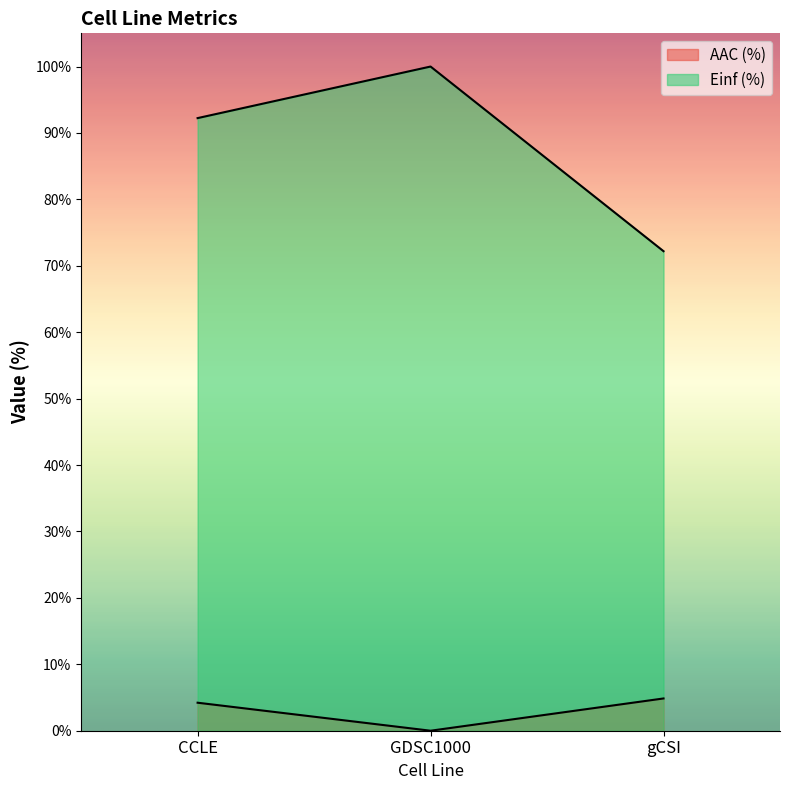

What is the difference between the maximum and second lowest values in the AAC (%) series?

0.6